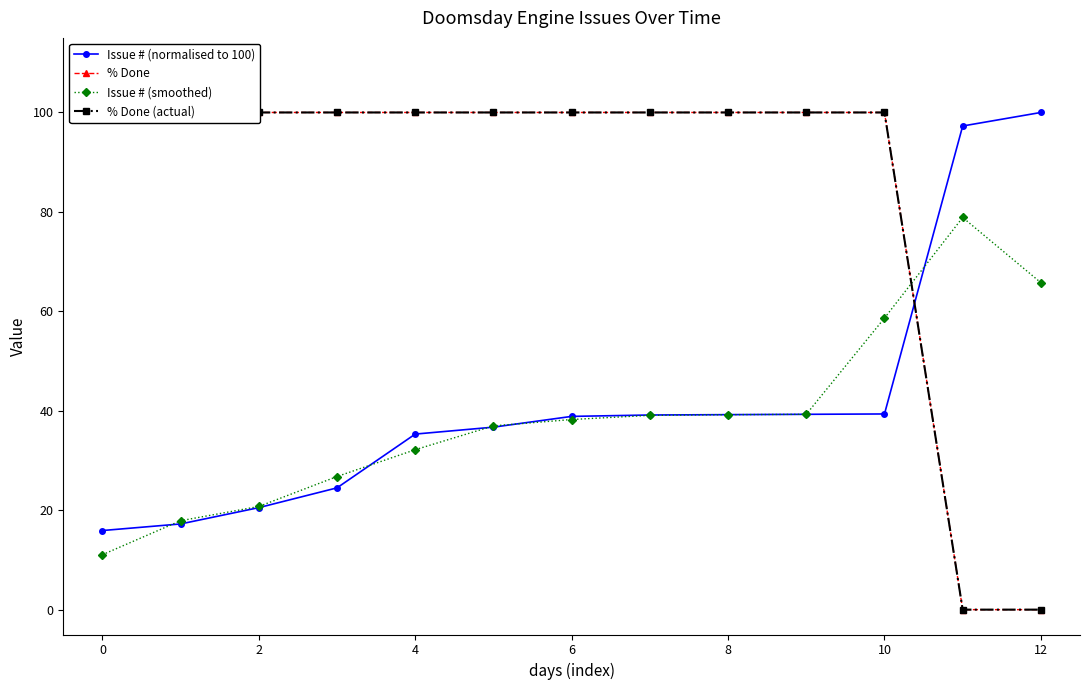

Does the chart display data point markers on the line(s)?

Yes